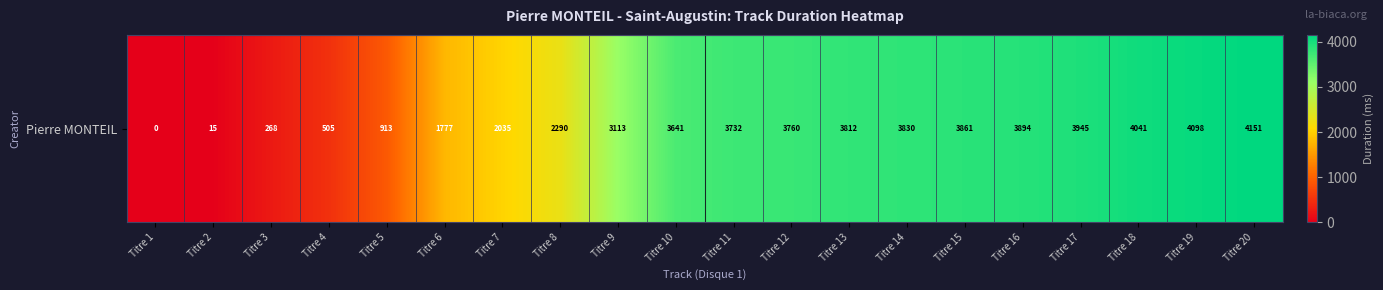

Reading left to right, extract all data points from this chart.

0	15	268	505	913	1777	2035	2290	3113	3641	3732	3760	3812	3830	3861	3894	3945	4041	4098	4151